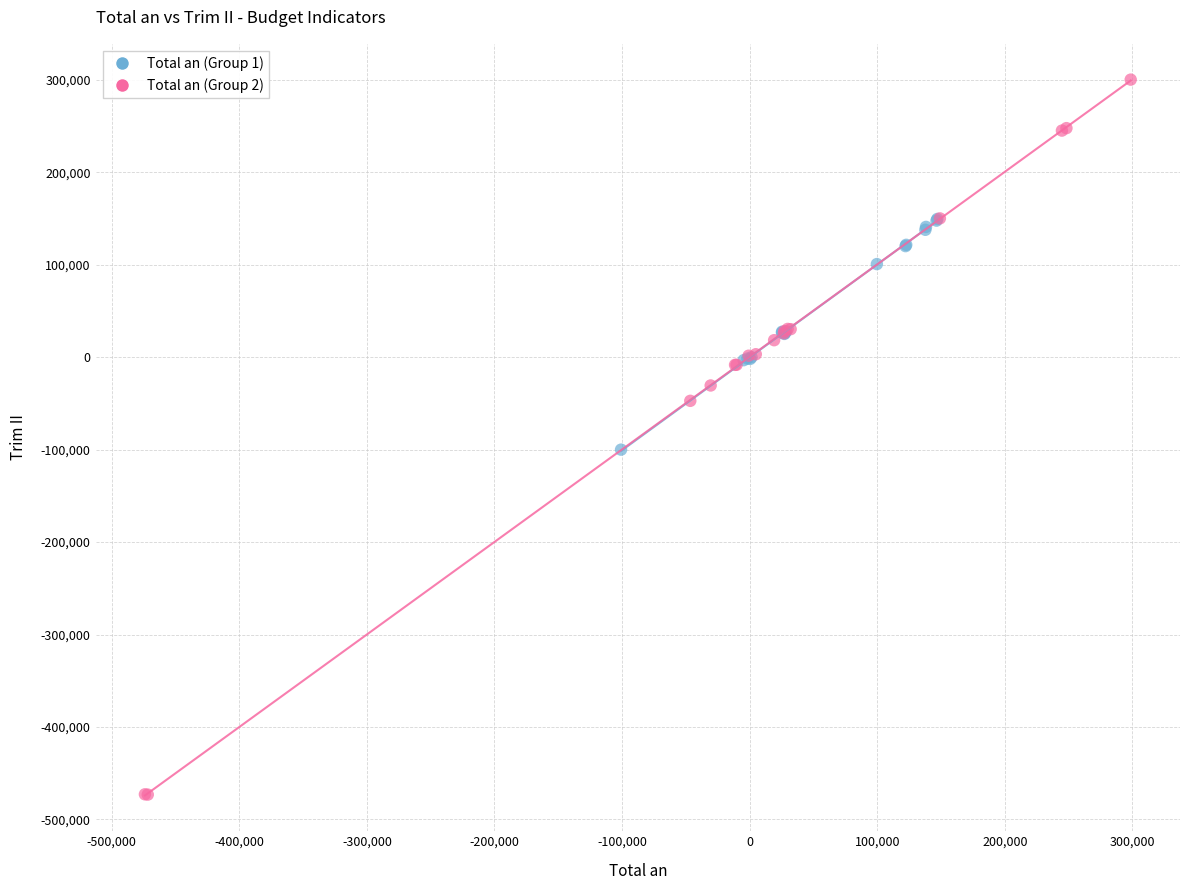

Which series reaches the maximum Y coordinate?

Total an (Group 2)